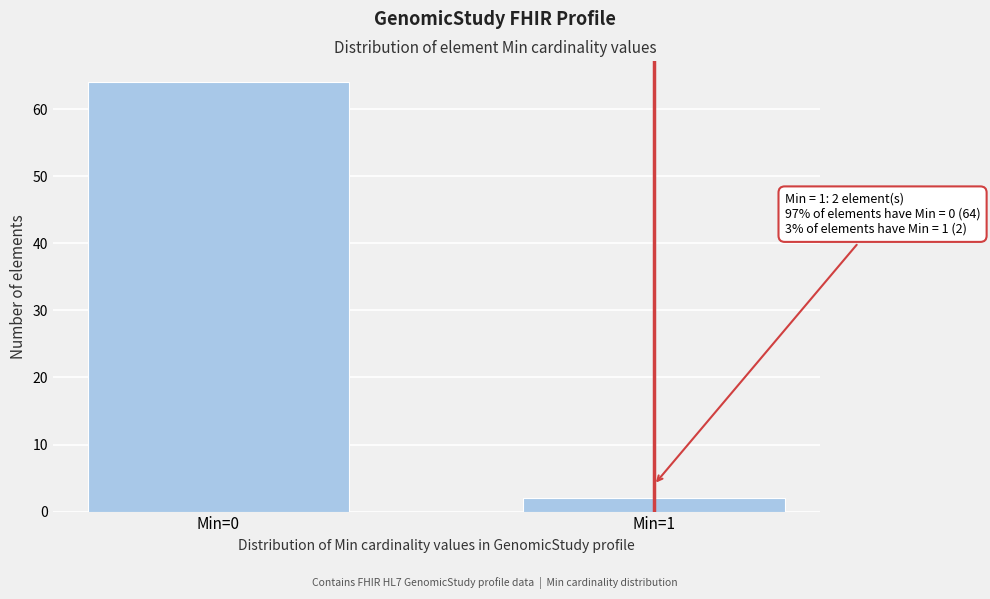

Reading left to right, transcribe all the data shown in this chart.

64	2